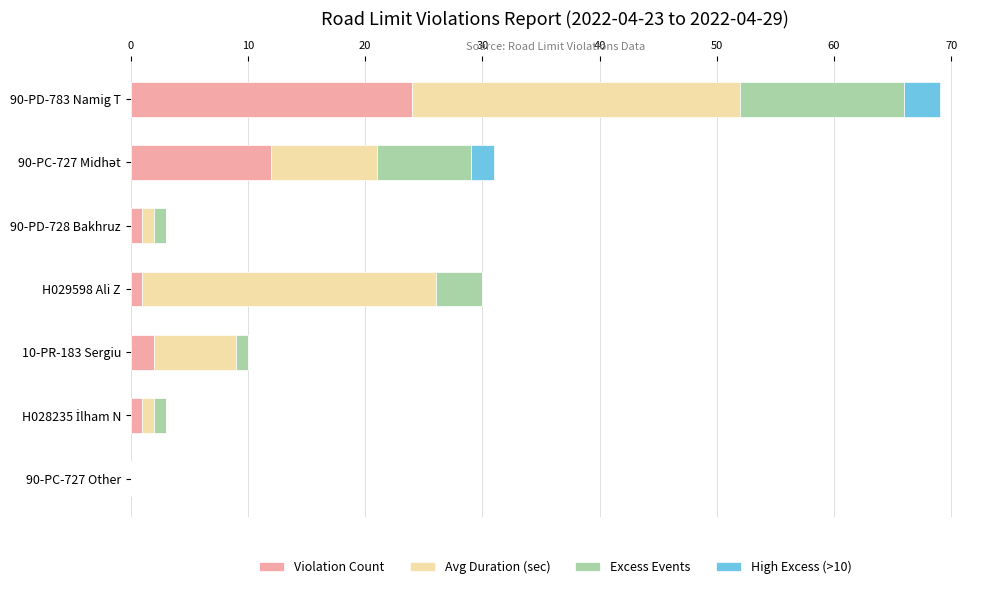

Which category has the highest value in the Violation Count series?

90-PD-783 Namig T